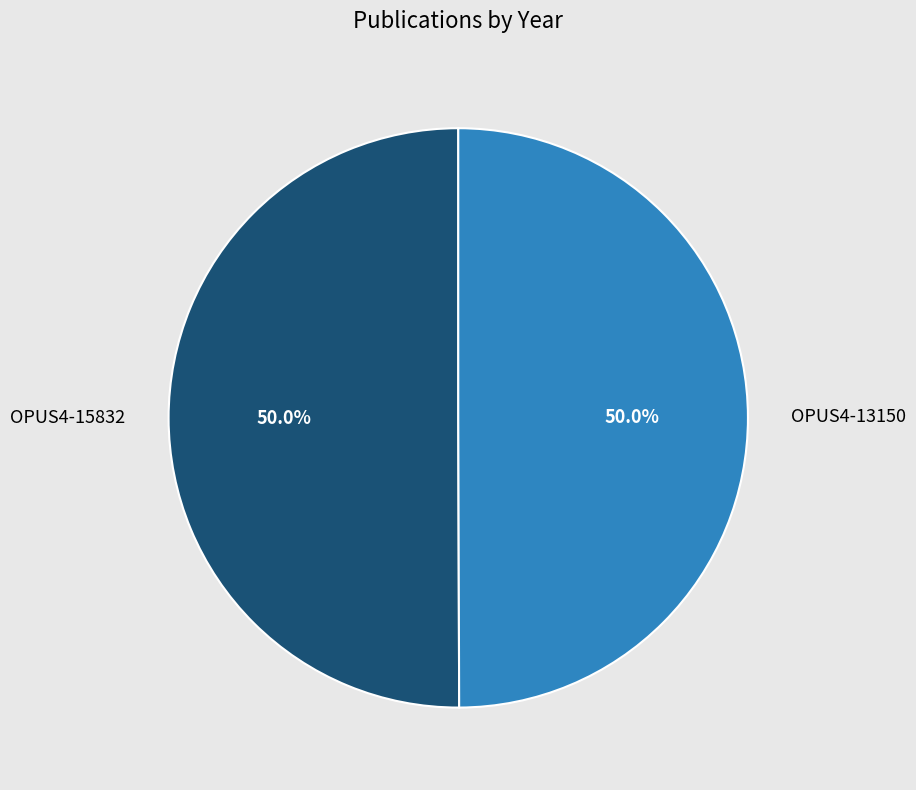

Is it true that OPUS4-13150 is 42% of the pie?

False